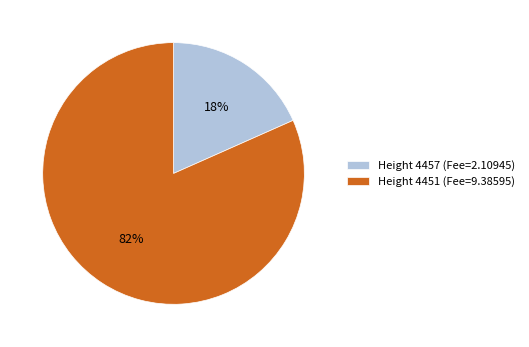

To the nearest percent, what is the average slice percentage?

50%